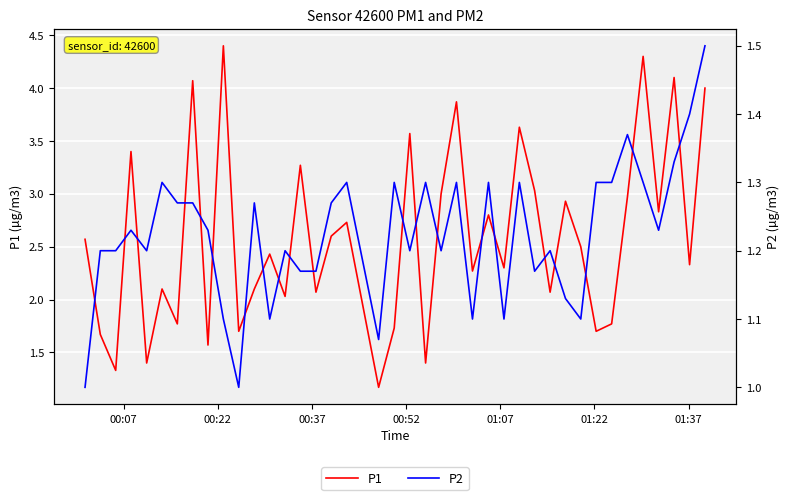

Reading left to right, extract all data points from this chart.

P1: 2.6	1.7	1.3	3.4	1.4	2.1	1.8	4.1	1.6	4.4	1.7	2.1	2.4	2.0	3.3	2.1	2.6	2.7	1.2	1.7	3.6	1.4	3.0	3.9	2.3	2.8	2.3	3.6	3.0	2.1	2.9	2.5	1.7	1.8	3.0	4.3	2.8	4.1	2.3	4.0
P2: 1.0	1.2	1.2	1.2	1.2	1.3	1.3	1.3	1.2	1.1	1.0	1.3	1.1	1.2	1.2	1.2	1.3	1.3	1.1	1.3	1.2	1.3	1.2	1.3	1.1	1.3	1.1	1.3	1.2	1.2	1.1	1.1	1.3	1.3	1.4	1.3	1.2	1.3	1.4	1.5